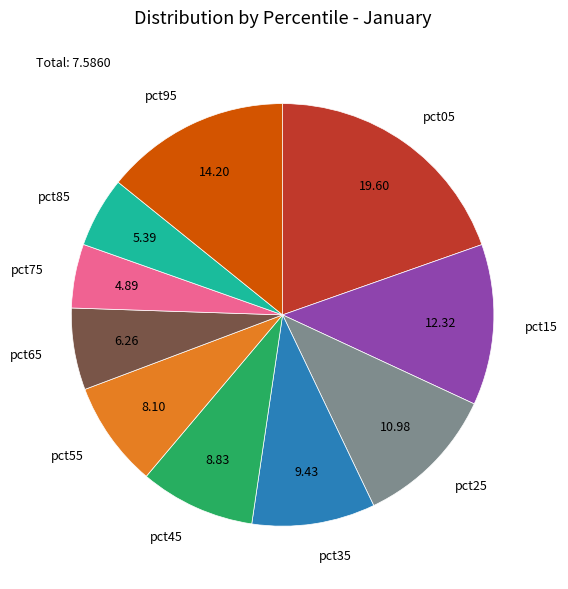

Is the sum of pct55 and pct45 greater than half?

No